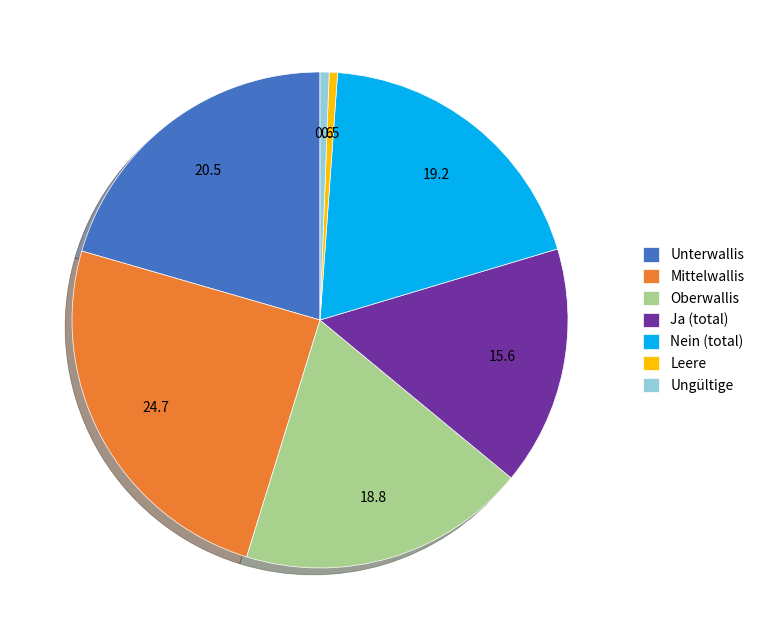

What is the largest slice in the pie chart?

Mittelwallis